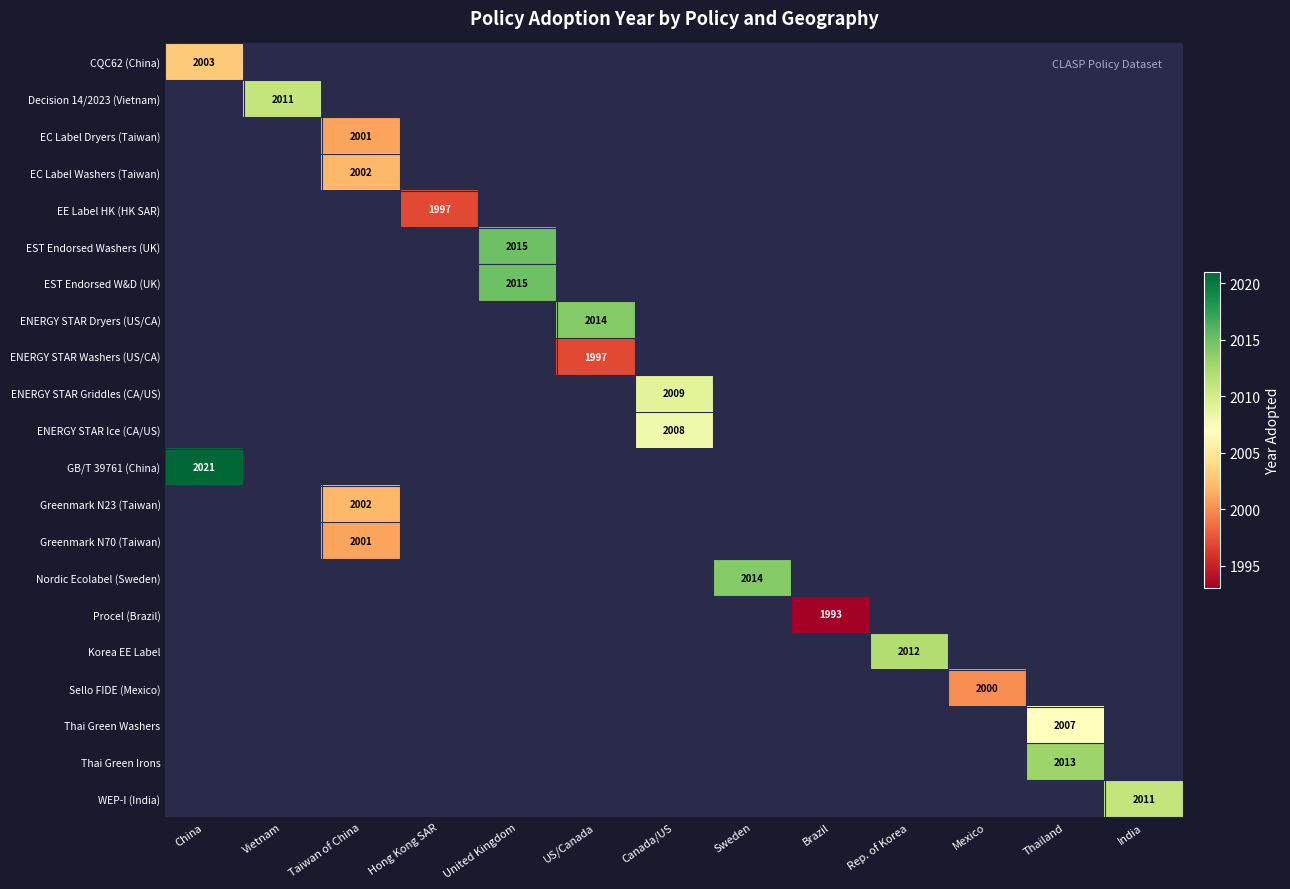

How many distinct data groups are displayed?

21